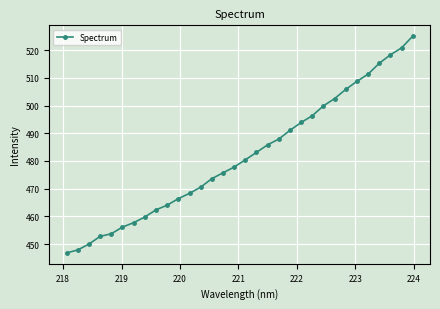

What is the value of the 6th point from the left?

456.1